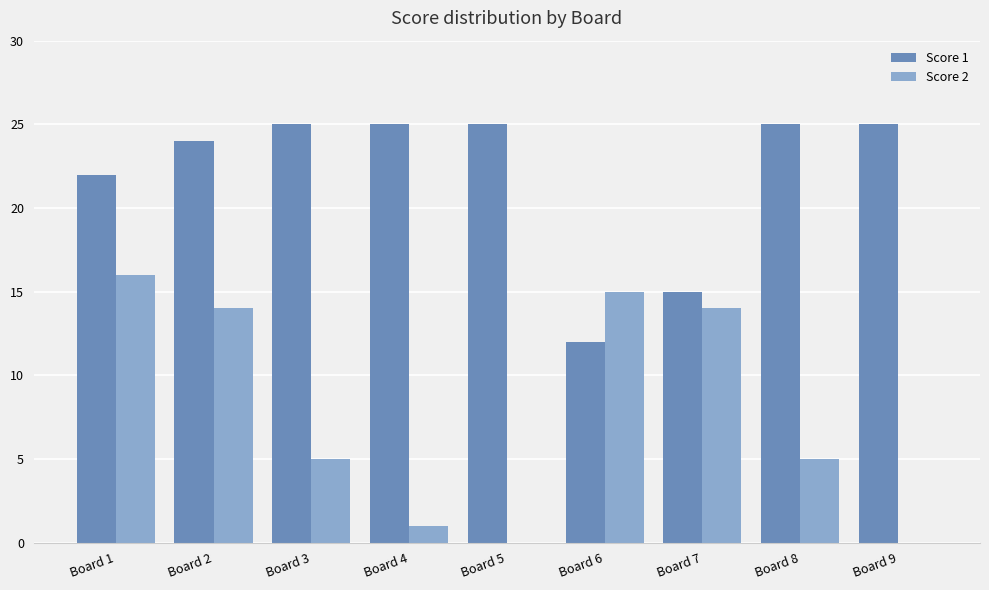

Between Board 1 and Board 5, which series saw the biggest shift?

Score 2